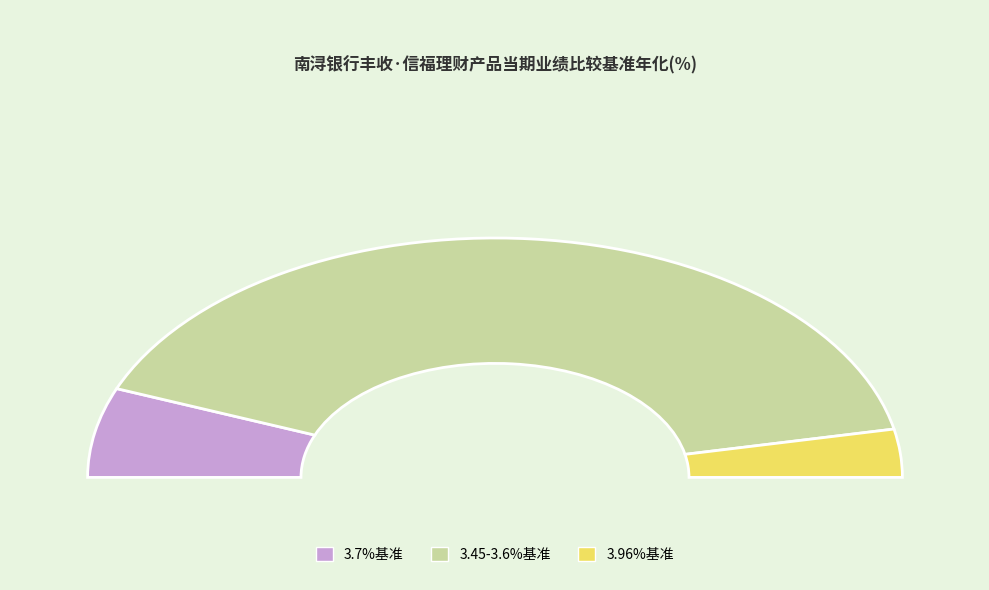

The NXFSXF2019015 slice represents 1% of the pie. True or false?

False